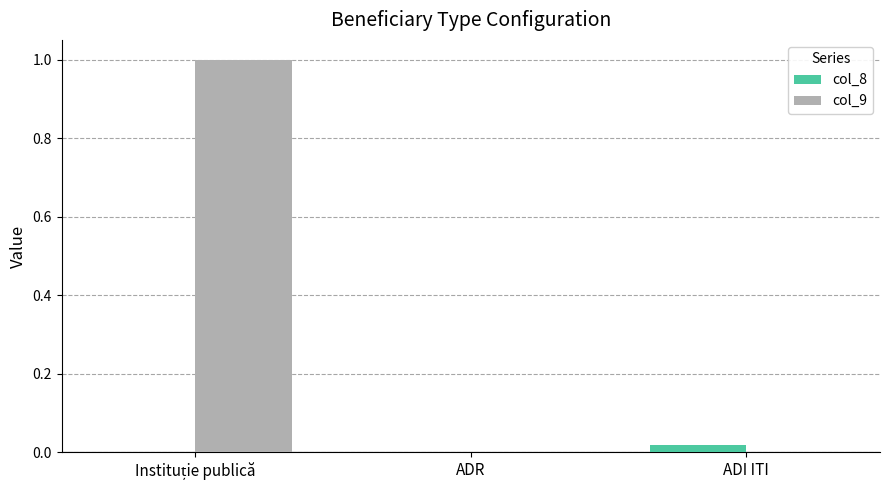

What are all the series names shown in the legend?

col_8, col_9